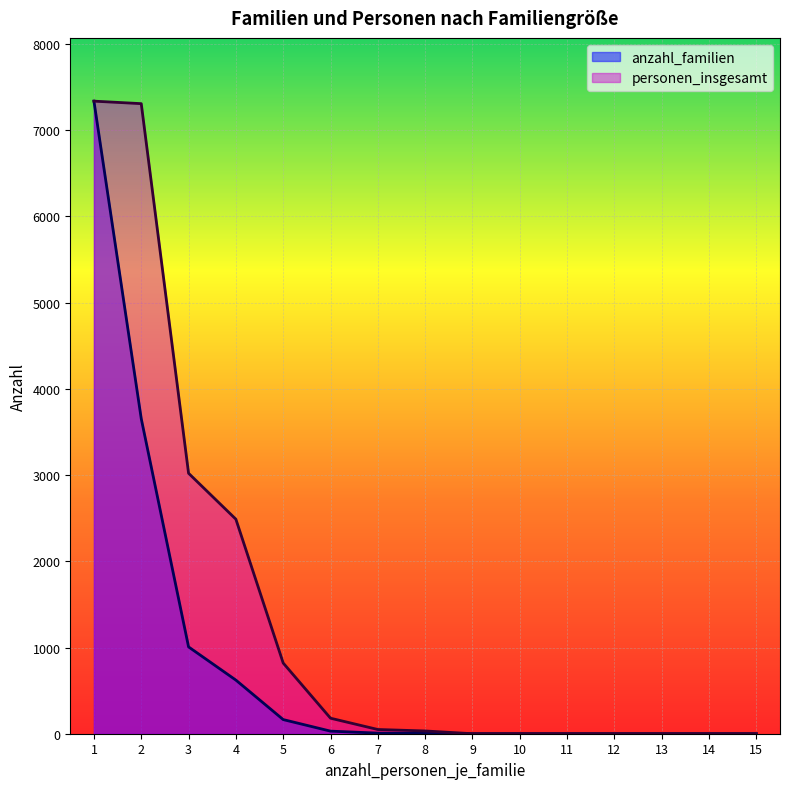

True or false: anzahl_familien has a value of 164 at 5.

True